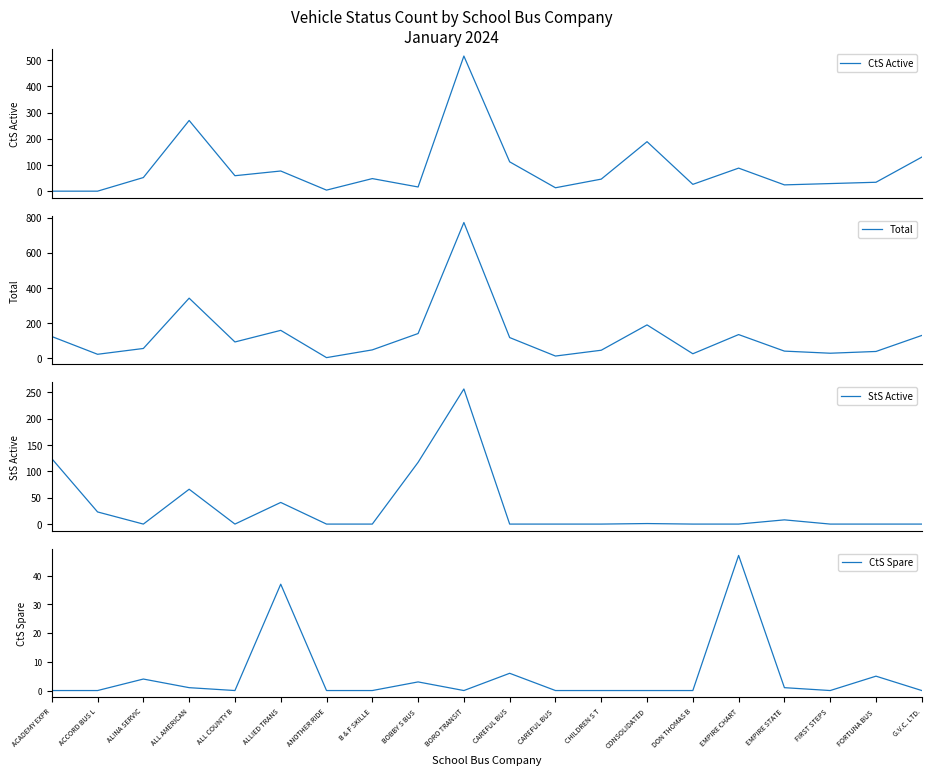

What is the label of the 20th point from the left?

G.V.C. LTD.